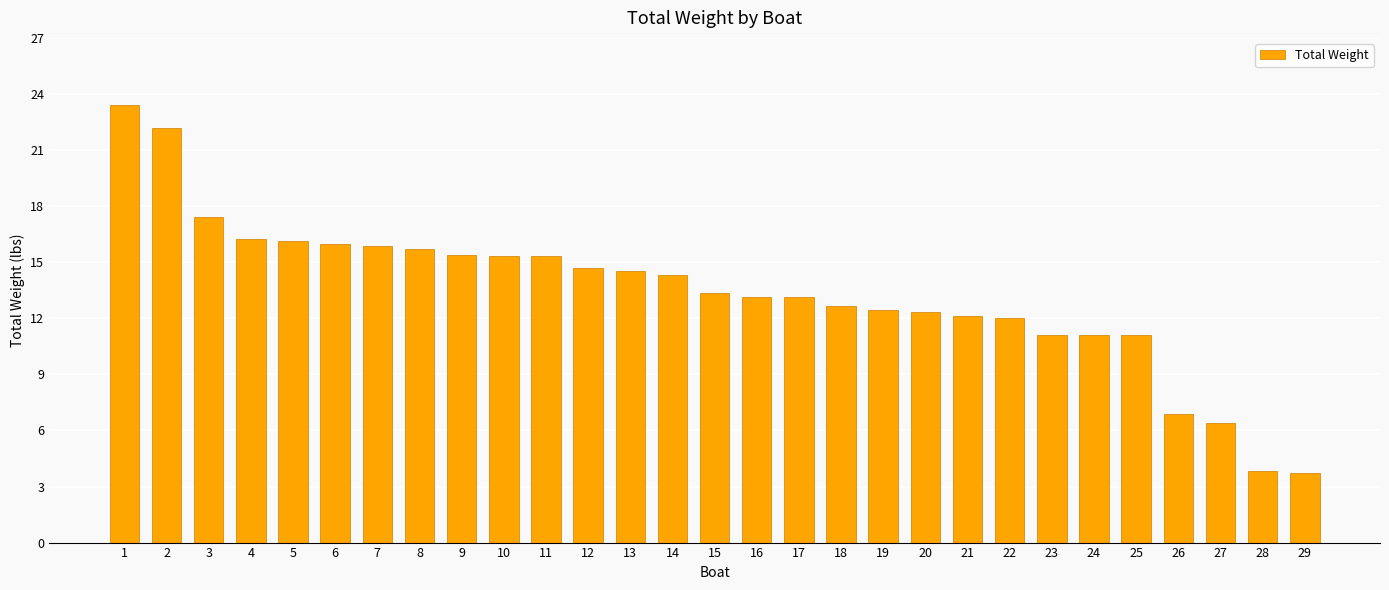

True or false: the data shows 11.1 at 23.

True